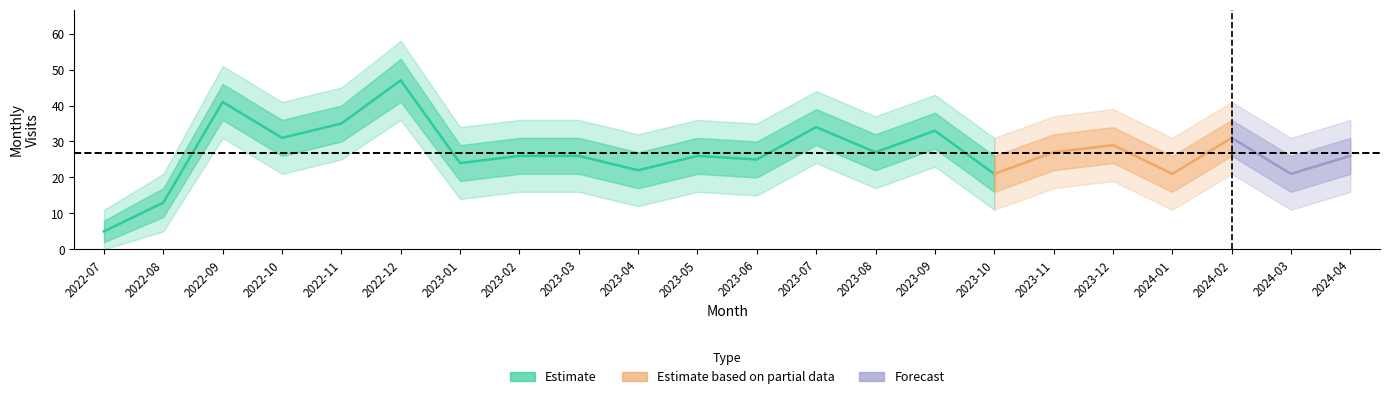

True or false: visit_upper2 and visit_lower cross at least once.

False